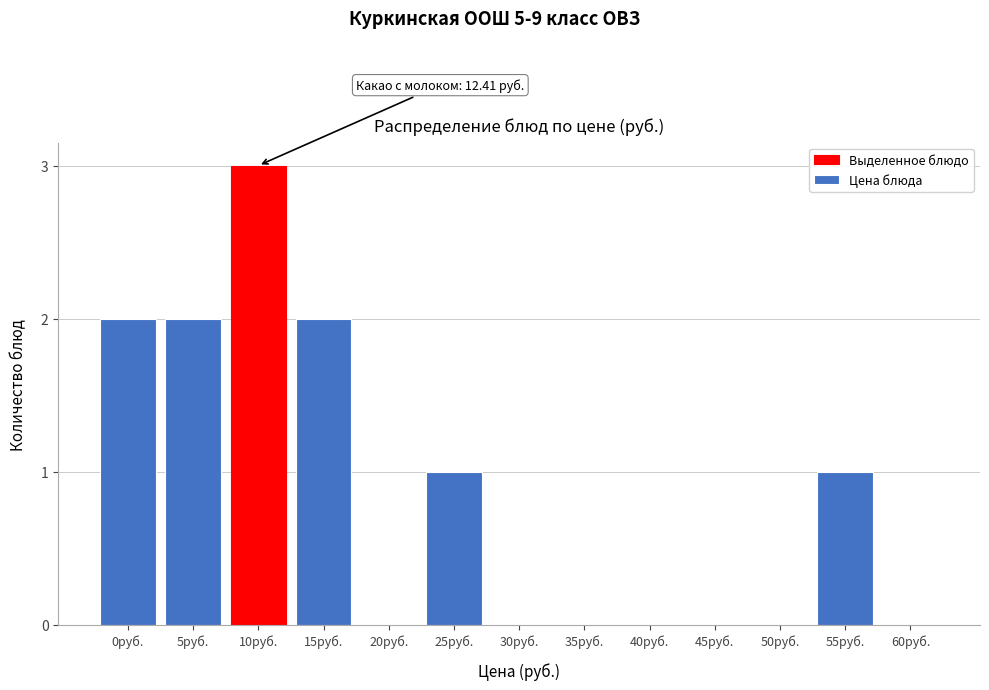

Reading left to right, transcribe all the data shown in this chart.

0руб.=2	5руб.=2	10руб.=3	15руб.=2	20руб.=0	25руб.=1	30руб.=0	35руб.=0	40руб.=0	45руб.=0	50руб.=0	55руб.=1	60руб.=0